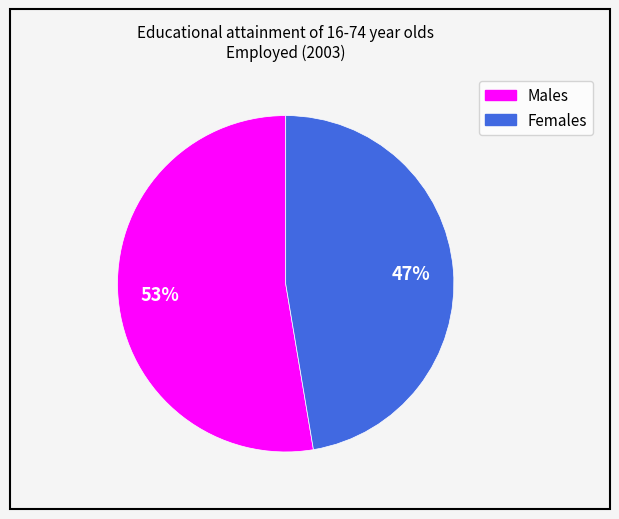

To the nearest percent, what is the combined percentage of Females and Males?

100%